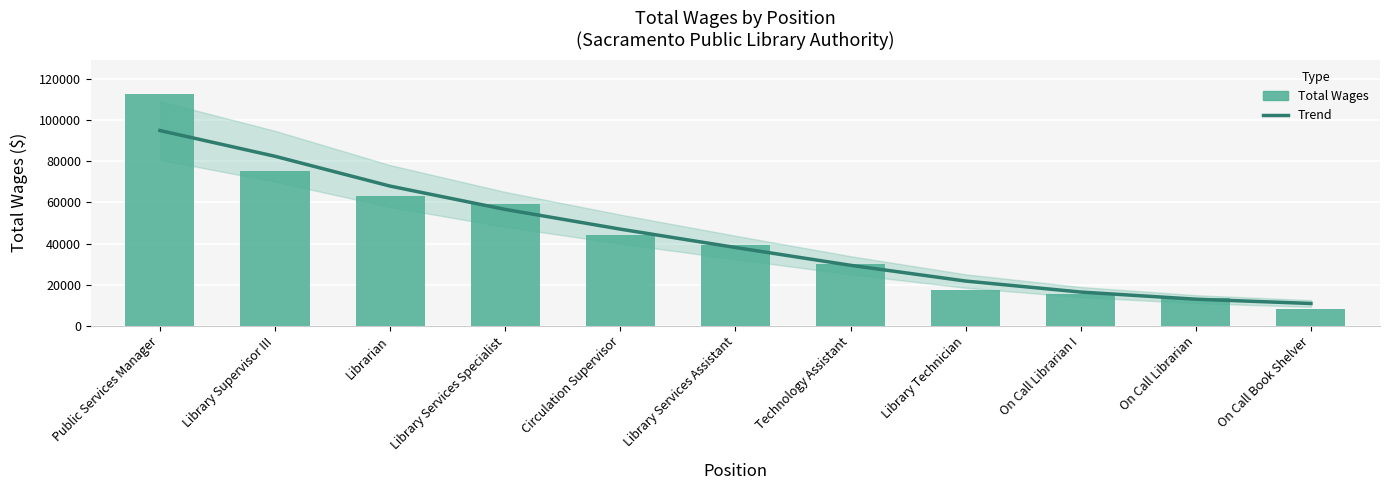

What value does the Total Wages series have at On Call Librarian?

13477.0